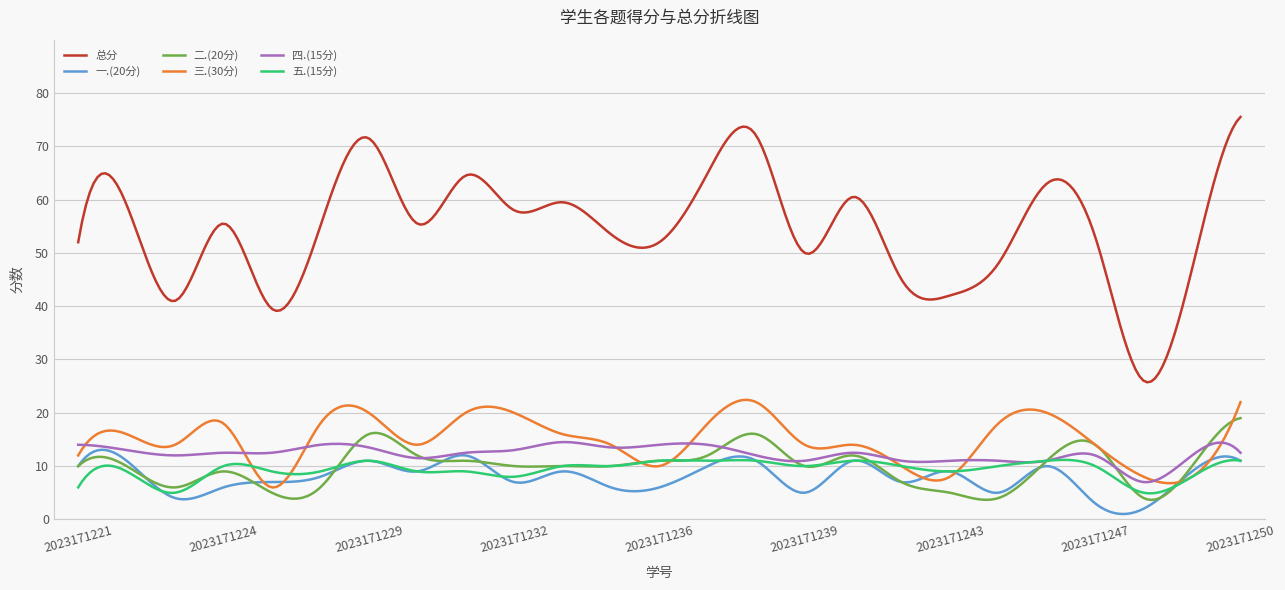

What is the difference between the maximum and minimum values in the 二.(20分) series?

15.3